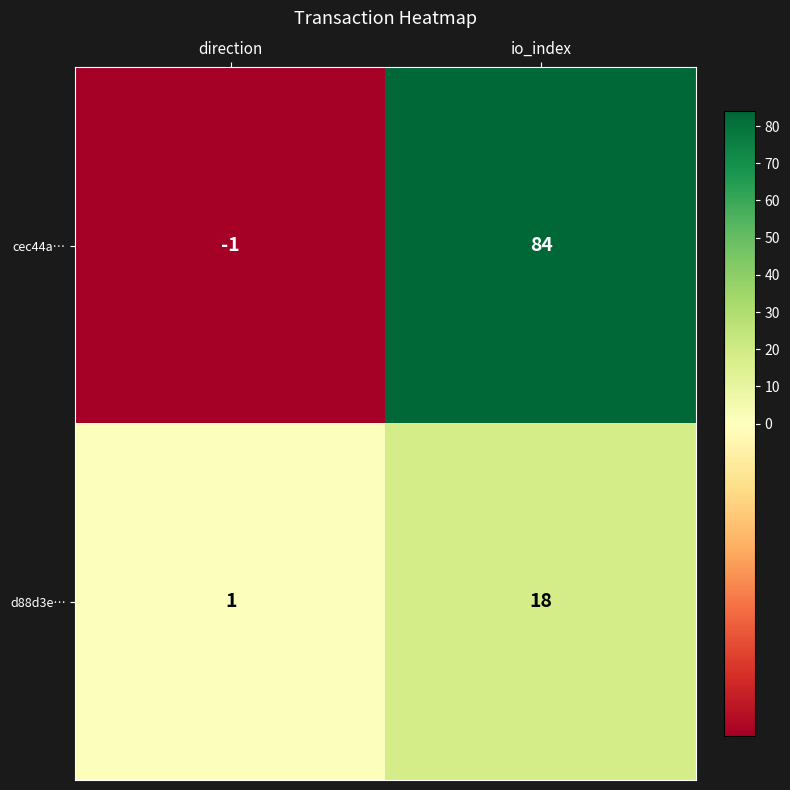

At how many categories does at least one series exceed 37?

1